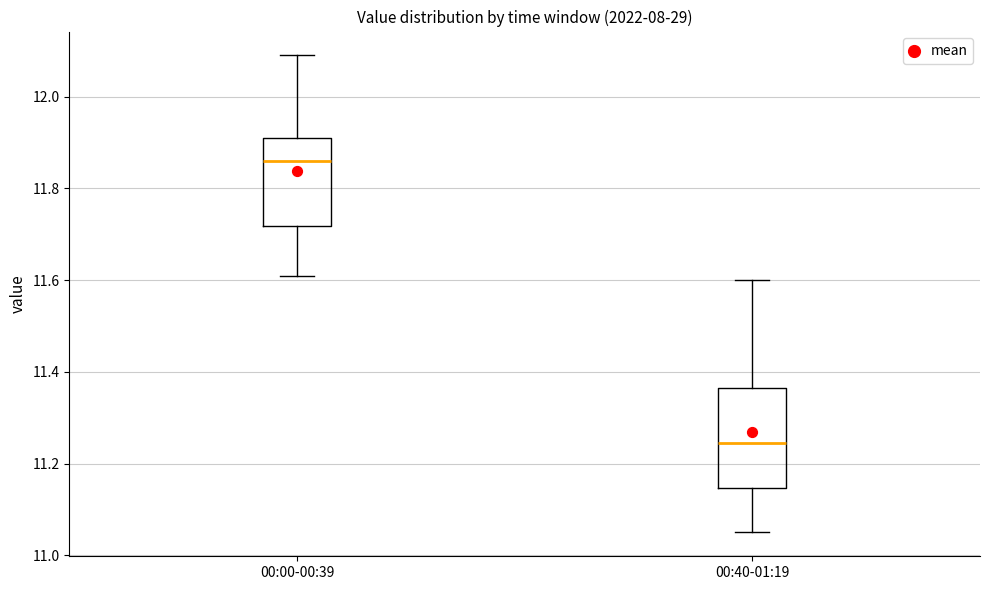

Where does the median line of the box for 00:00-00:39 sit on the y-axis? The values are not printed on the chart, so give them approximately, as read against the axis.

11.86